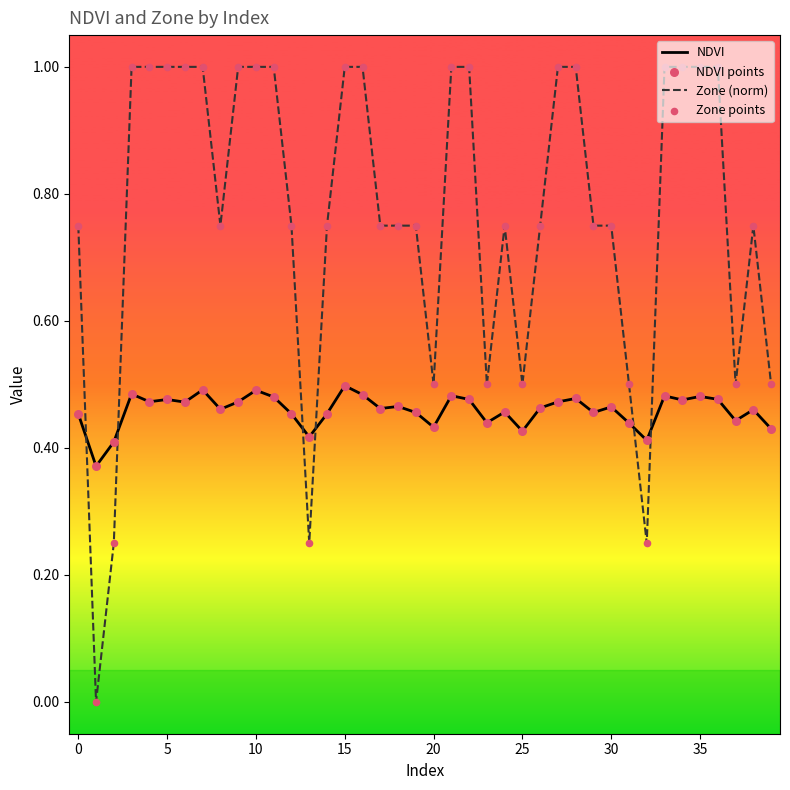

Which series has the widest spread of values?

Zone (norm)